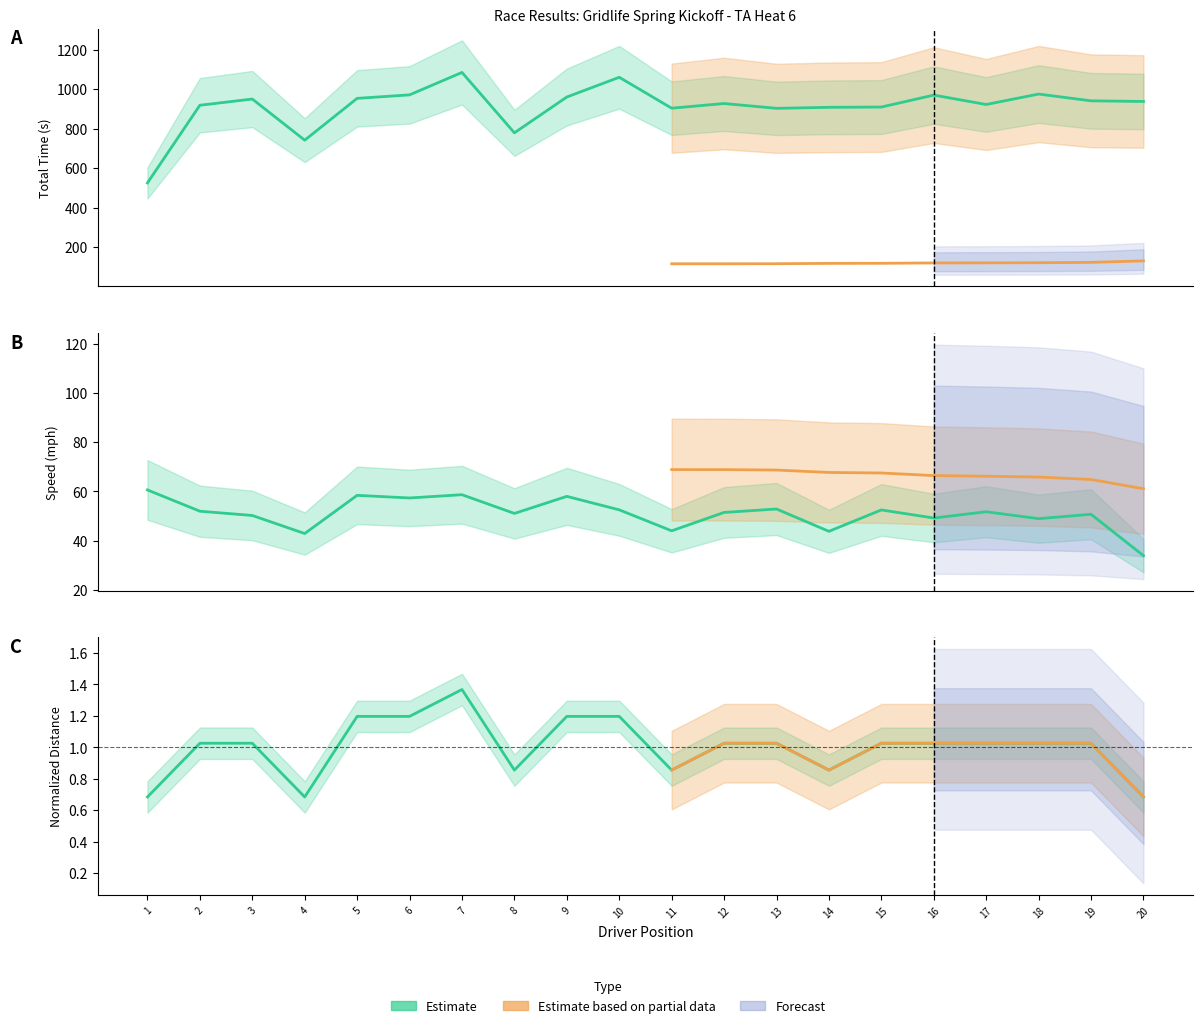

True or false: Average Speed and Total Time intersect in this chart.

False